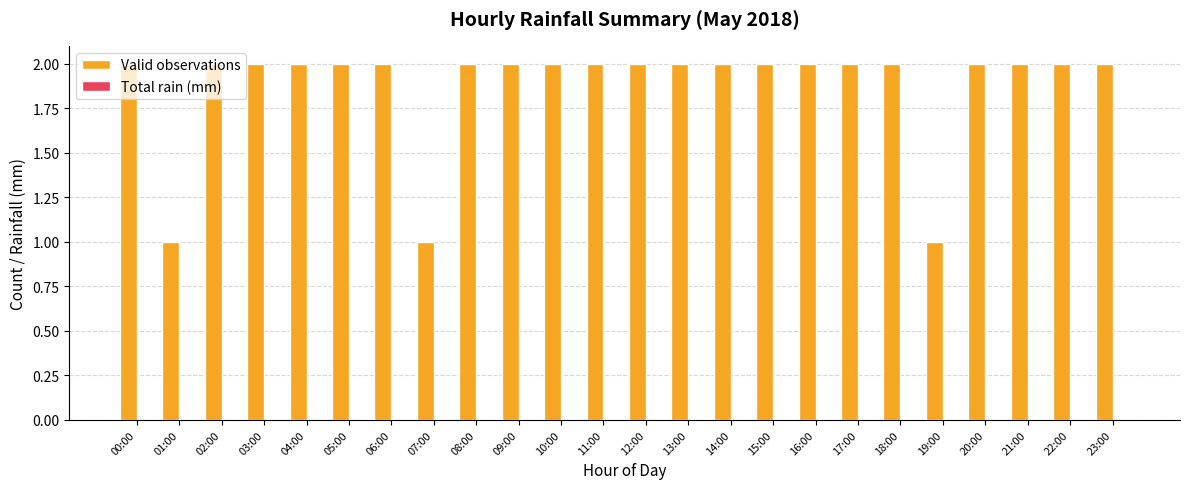

Approximately how many times larger is the value at 19:00 compared to 00:00?

0.5